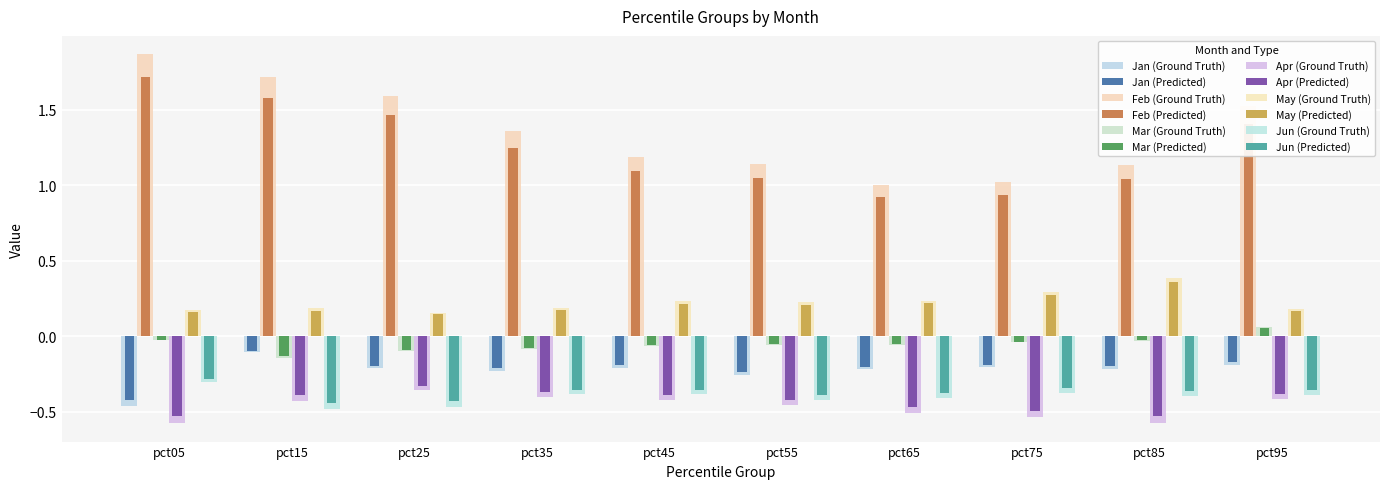

How many series are shown in this chart?

12